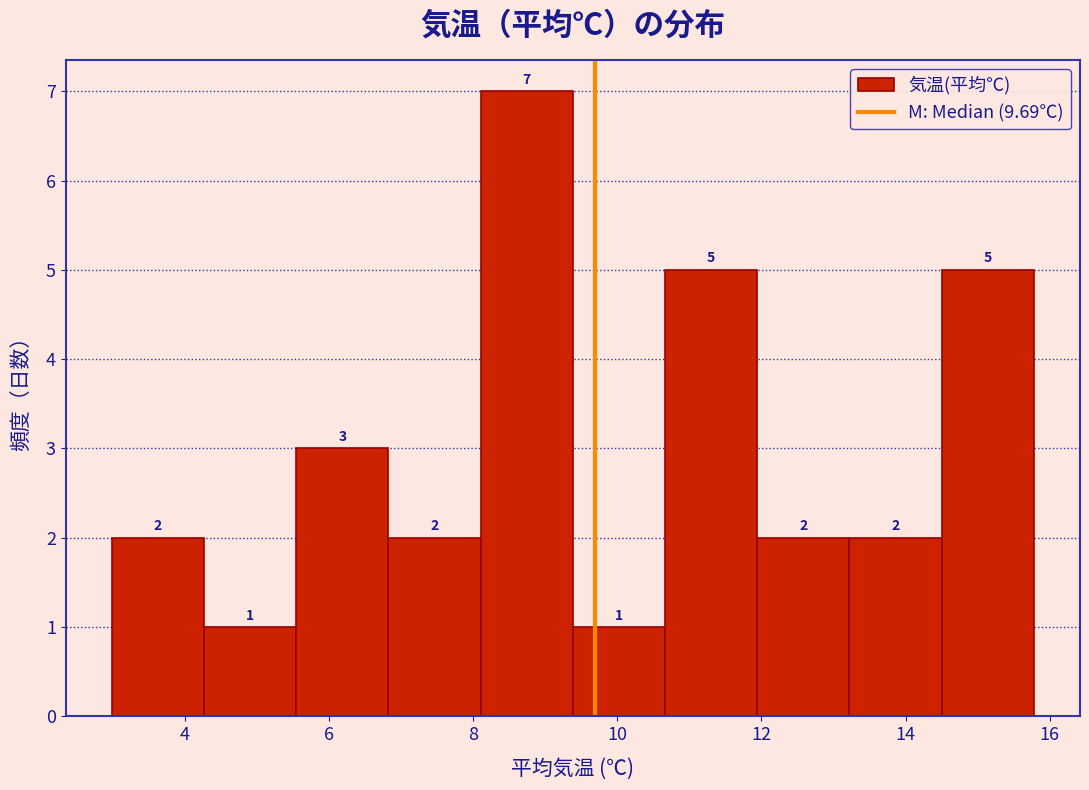

Over which range of the x-axis is the bar tallest?

8.2 to 9.4